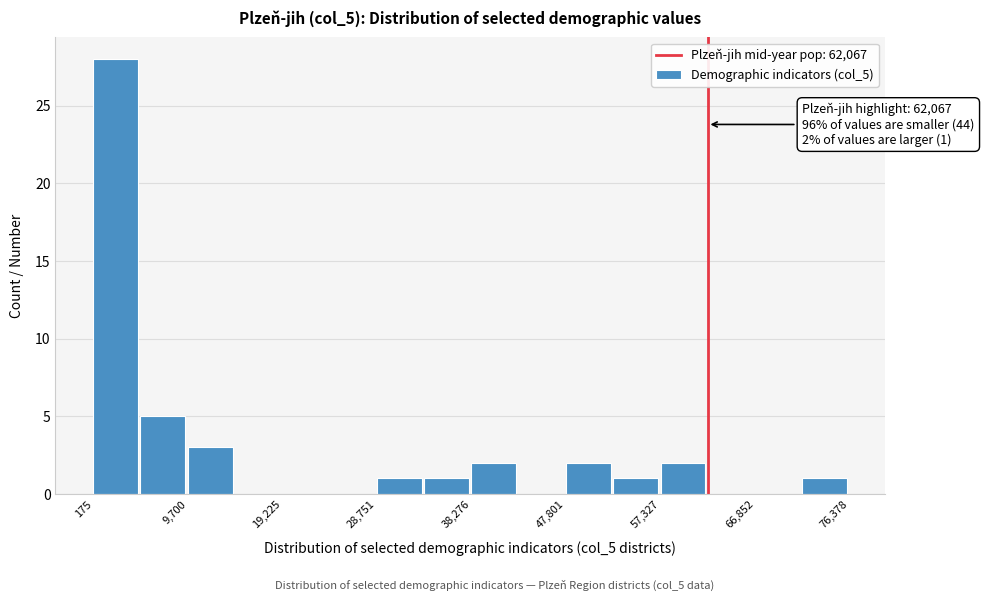

Which range on the x-axis has the tallest bar?

0 to 5000